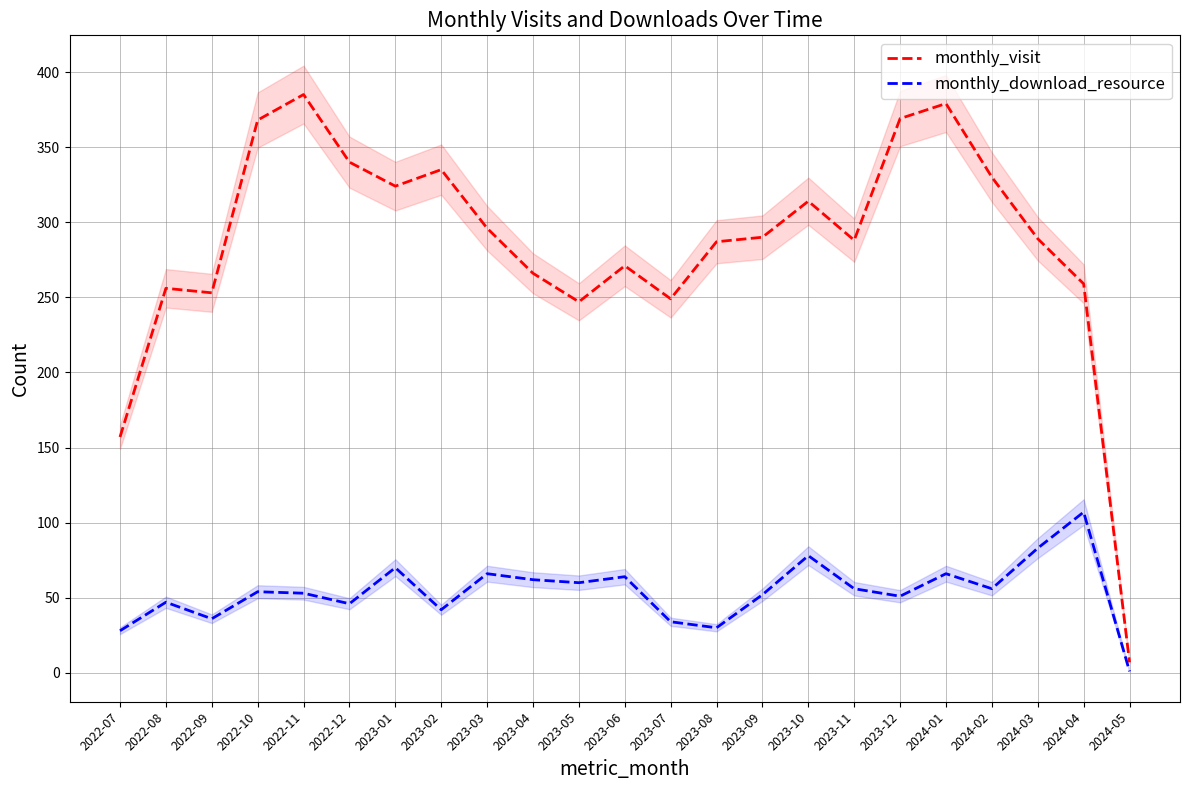

Between 2022-09 and 2023-07, which is larger?

2022-09